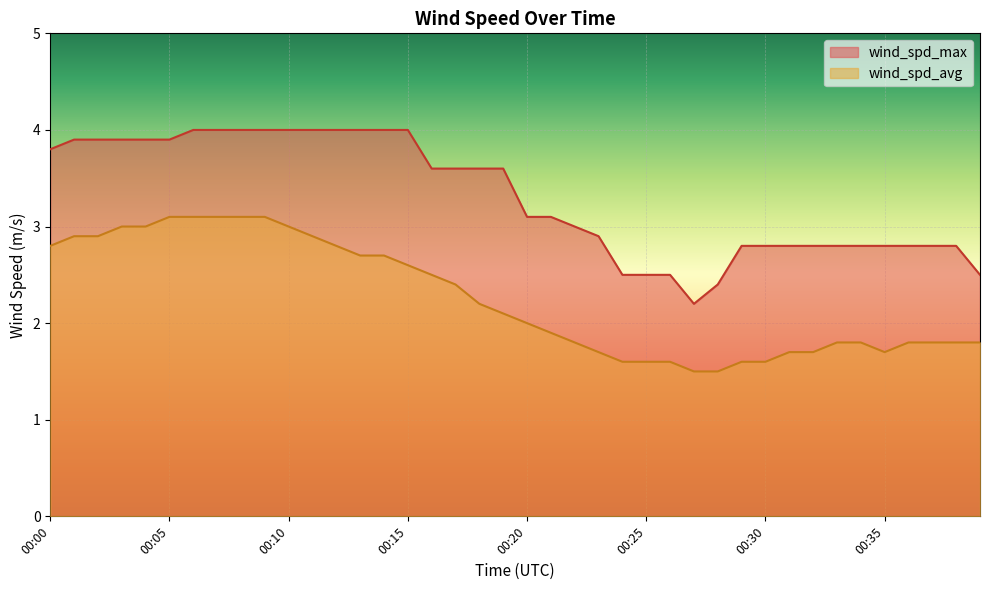

Which series changed the most between 00:17 and 00:35?

wind_spd_max